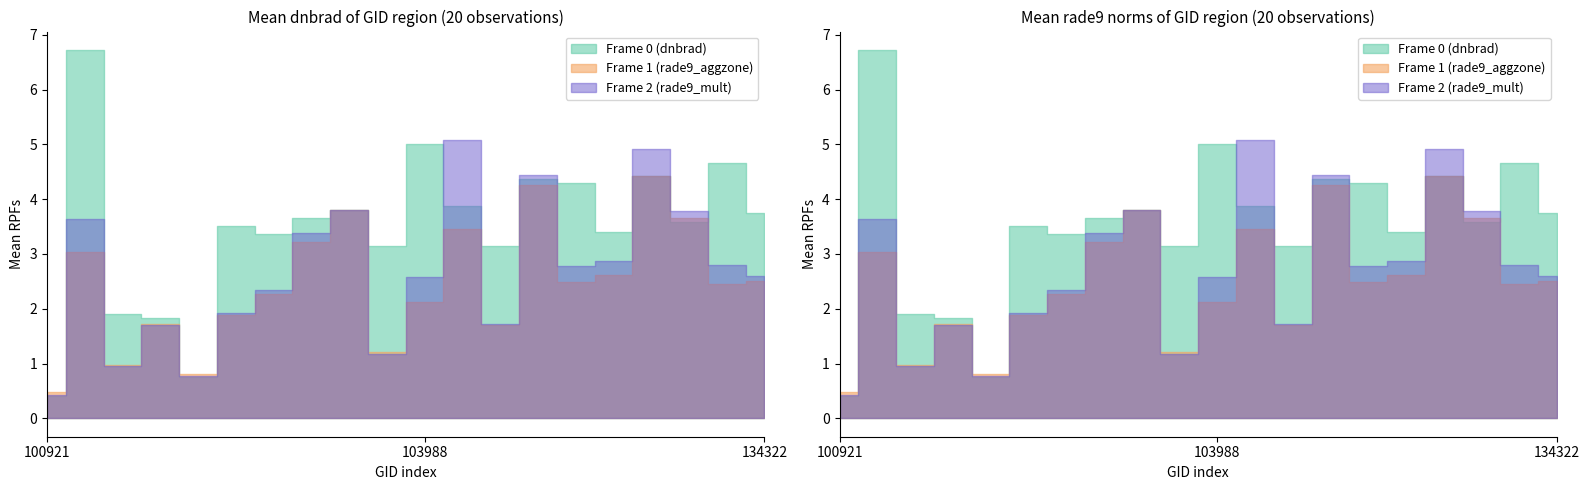

Between 134322 and 102300, which is larger?

134322